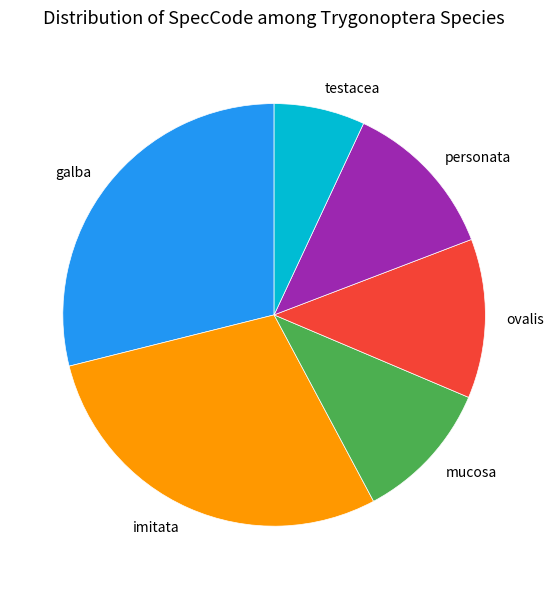

How many segments does this pie chart have?

6